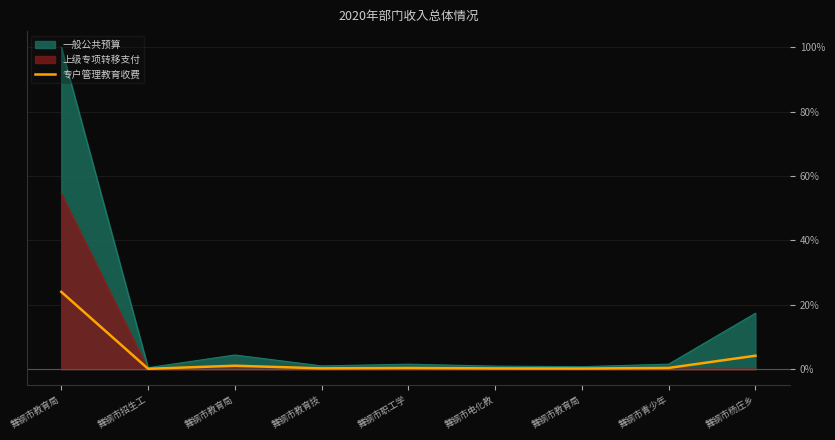

At which category does the data reach its first local valley?

舞钢市招生工